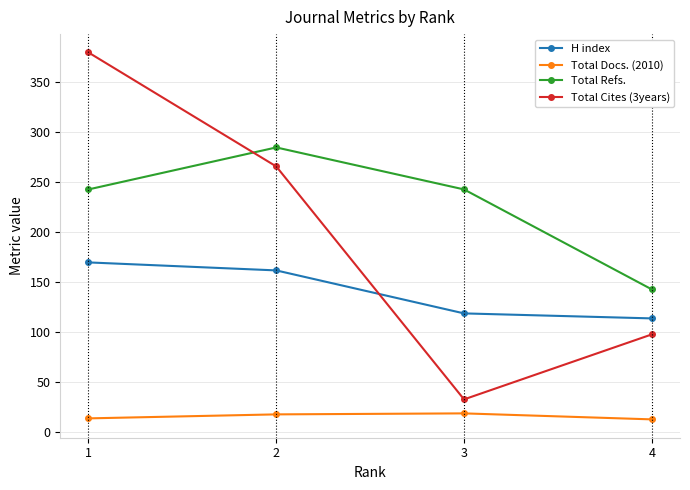

List the series in order of their overall mean, highest first.

Total Refs., Total Cites (3years), H index, Total Docs. (2010)